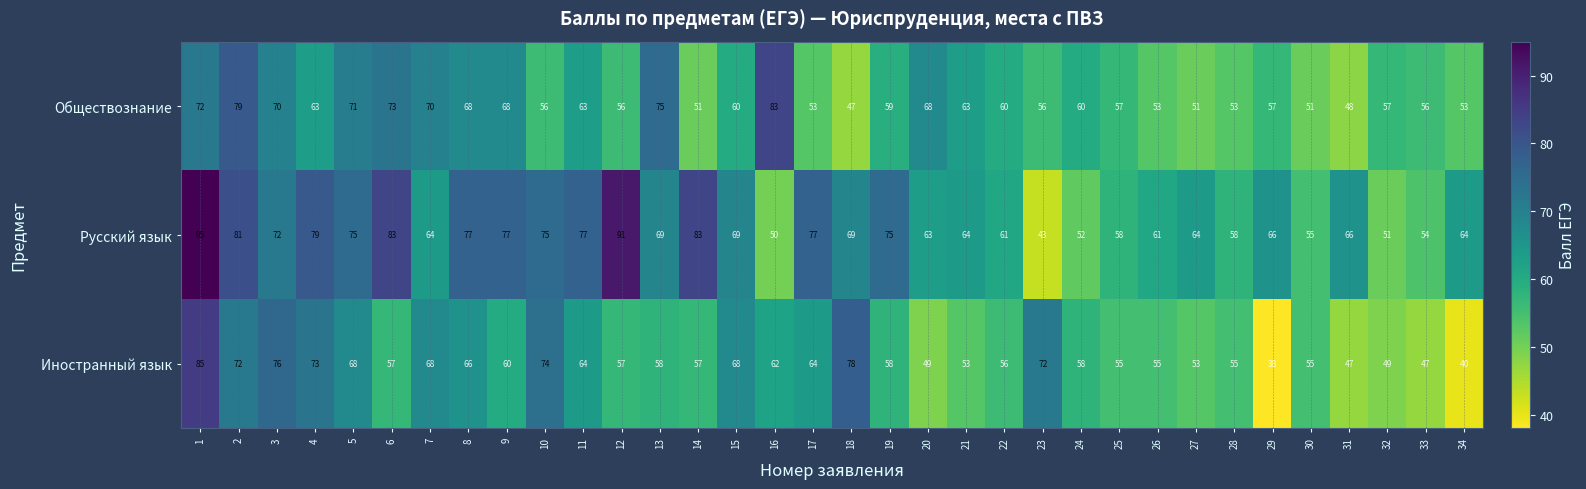

At how many categories does at least one series exceed 40?

34